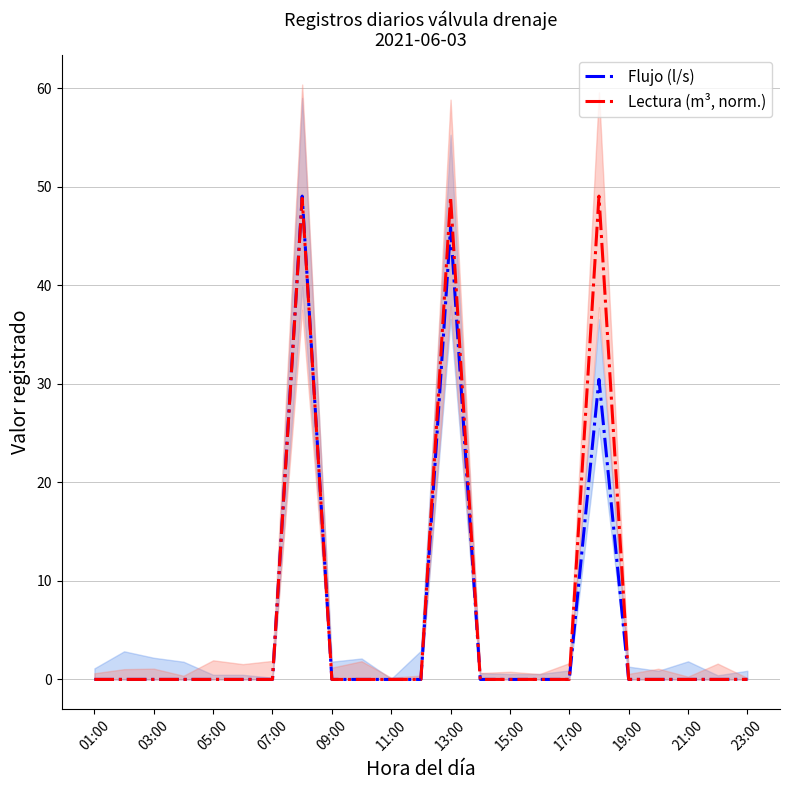

True or false: Flujo (l/s) has more than 1 points higher than both neighbors.

True